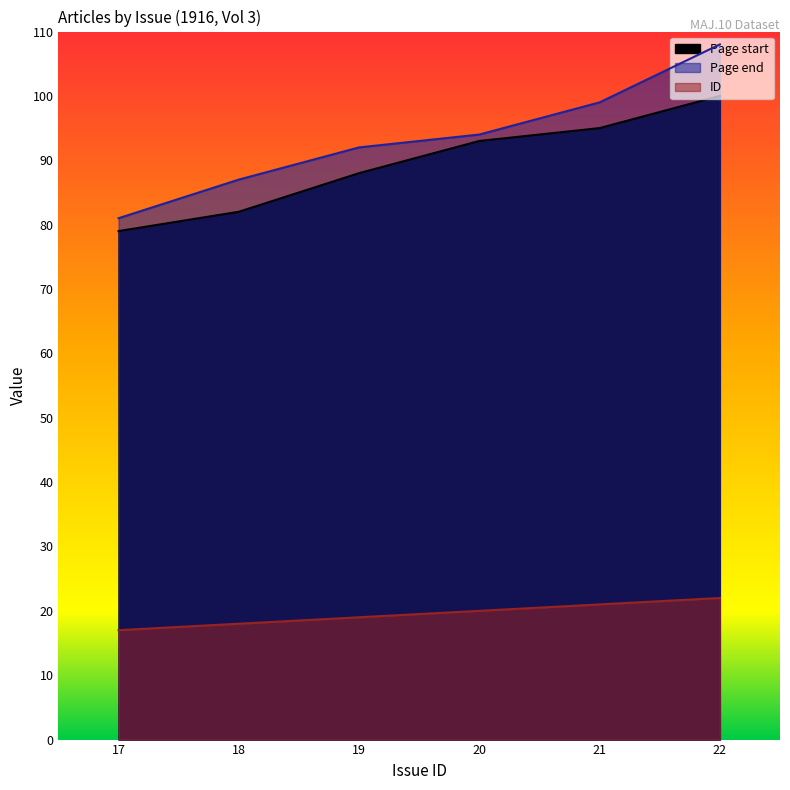

What is the difference between the highest and lowest values at 22?

86